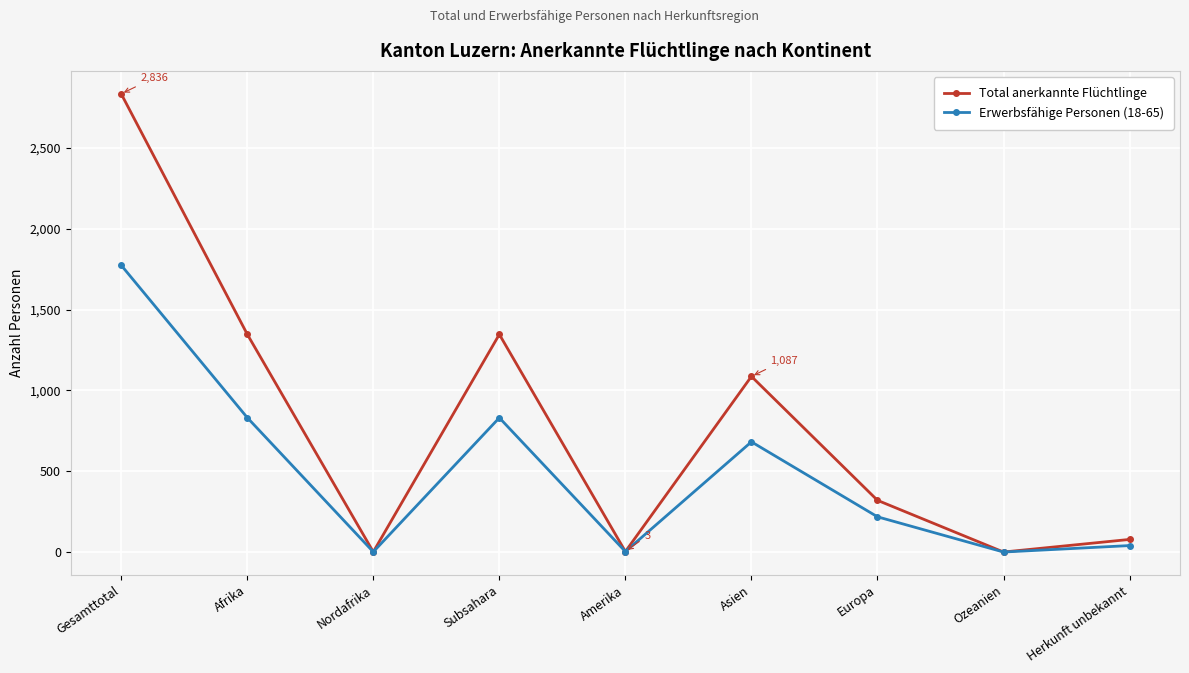

Where does the Total anerkannte Flüchtlinge series first go above 320?

Gesamttotal